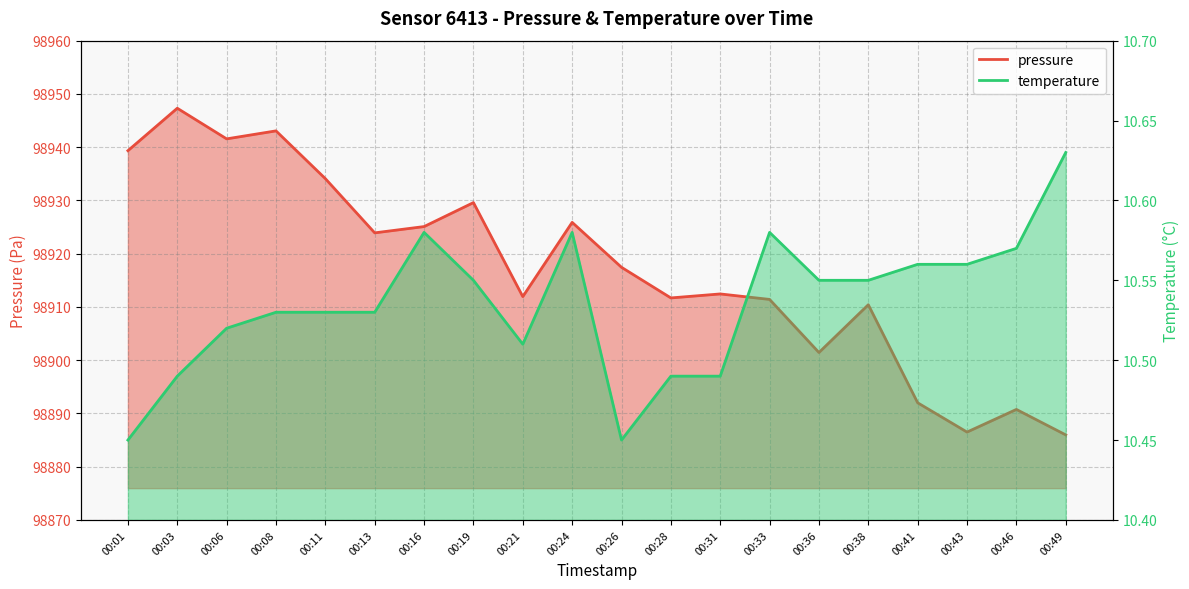

How many lines are shown in the chart?

2